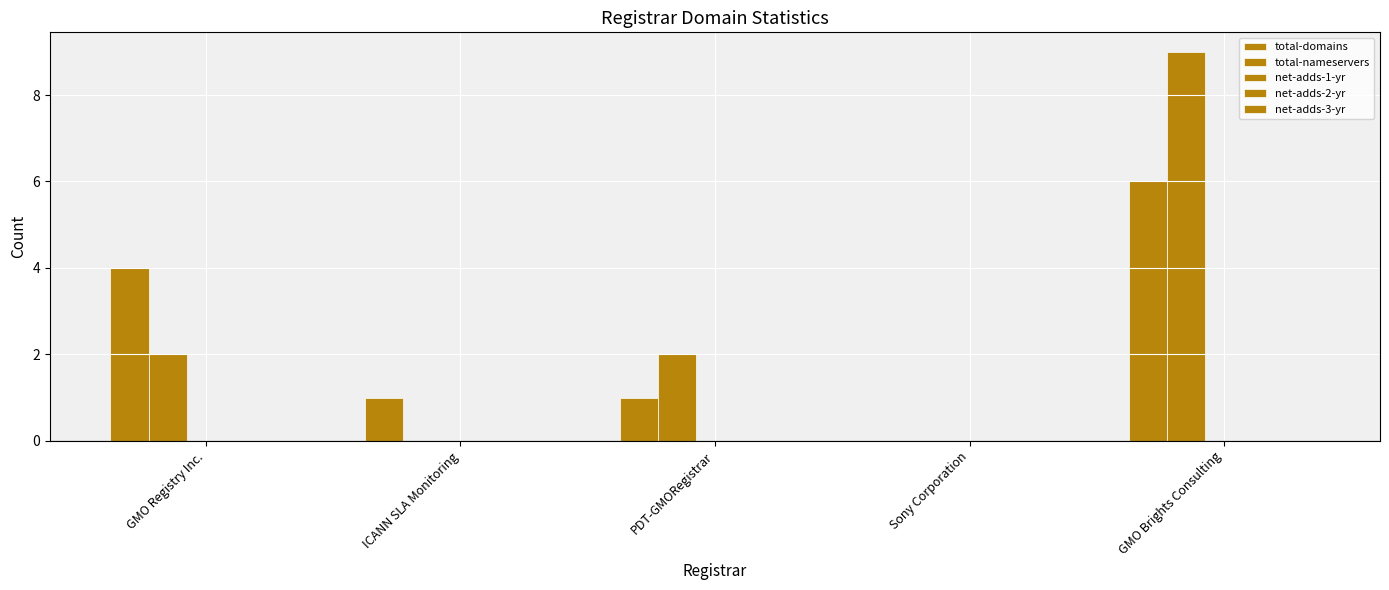

At PDT-GMORegistrar, list the series in order from smallest to largest.

net-adds-1-yr, net-adds-2-yr, net-adds-3-yr, total-domains, total-nameservers